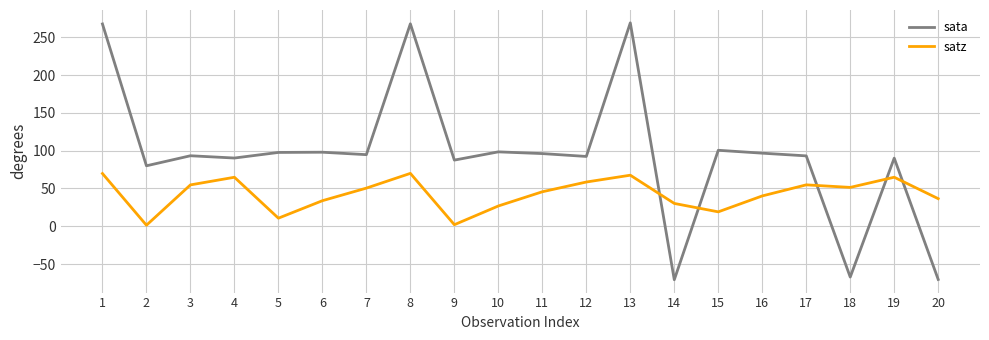

List the series in order of their peak value, lowest first.

satz, sata